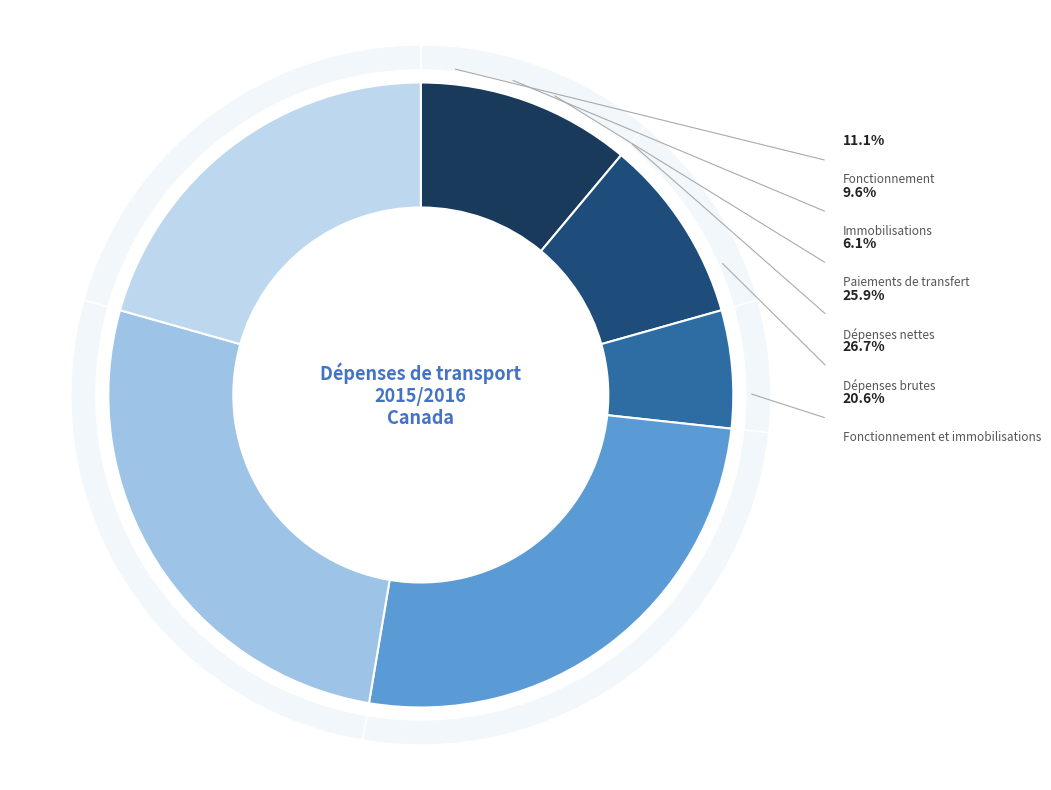

The Paiements de transfert slice represents 6% of the pie. True or false?

True